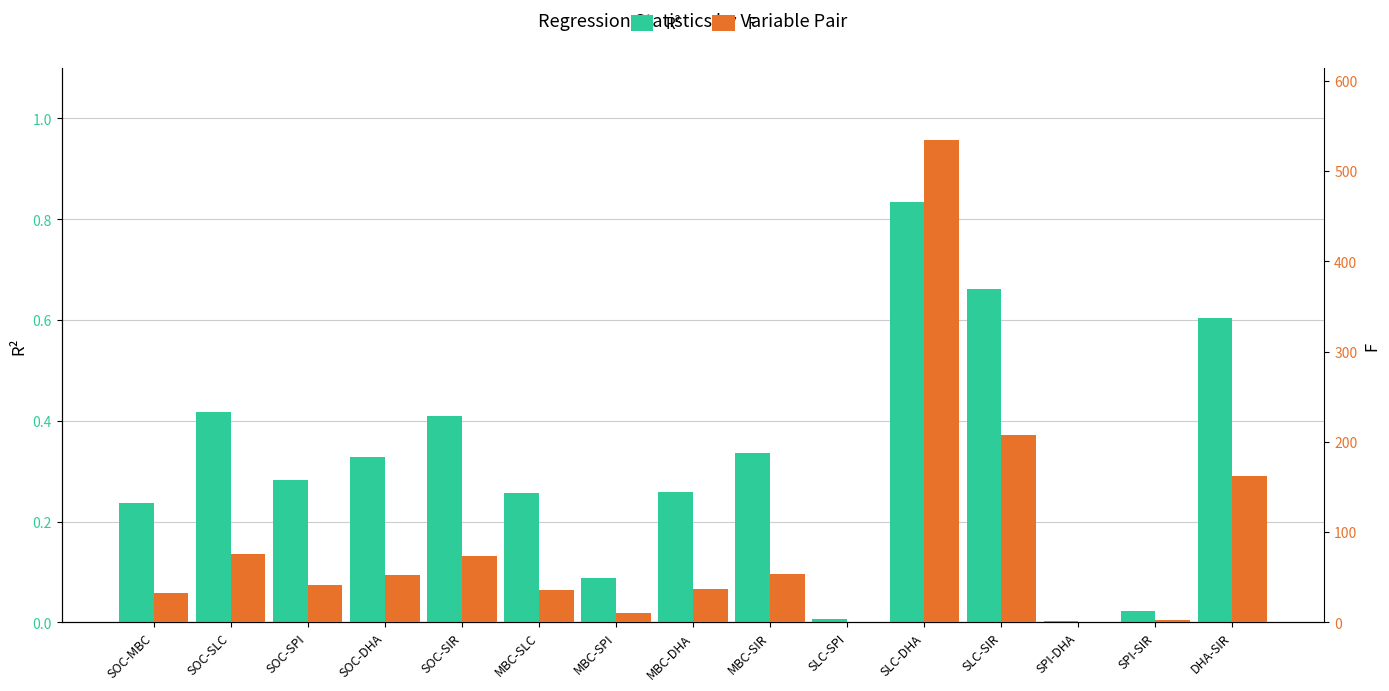

How many categories are shown in the chart?

15